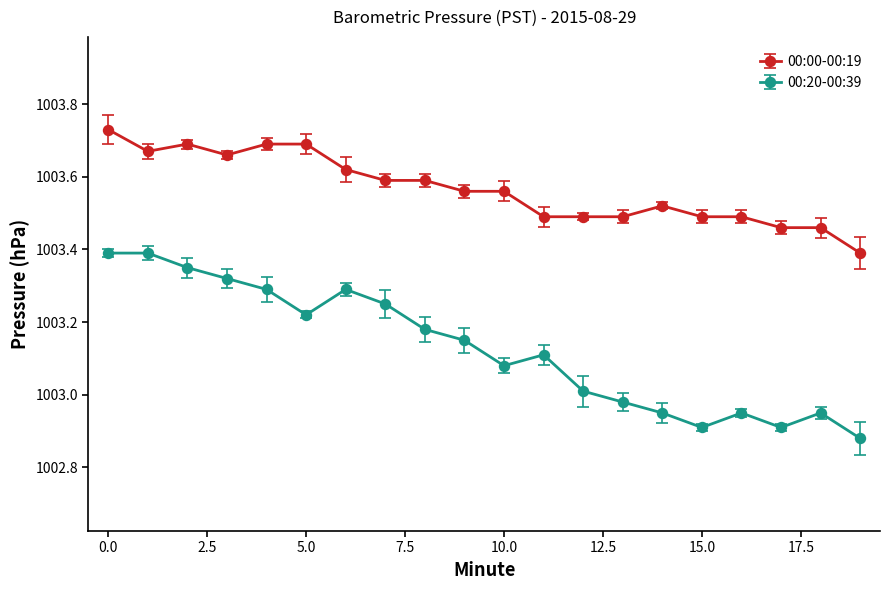

True or false: 00:20-00:39 has more than 1 points higher than both neighbors.

True